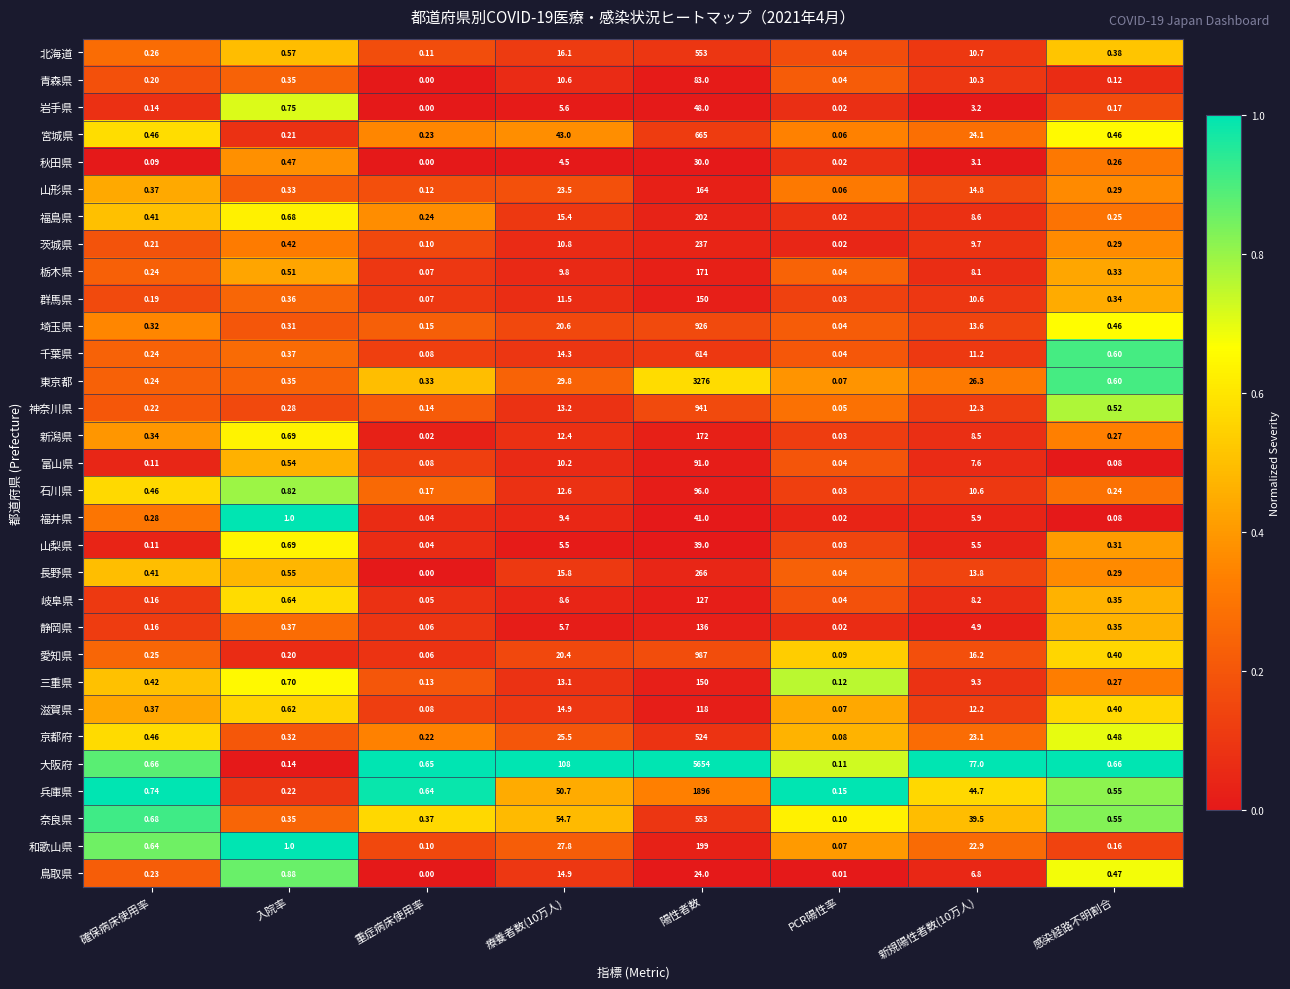

Which series has the largest total across all categories?

大阪府